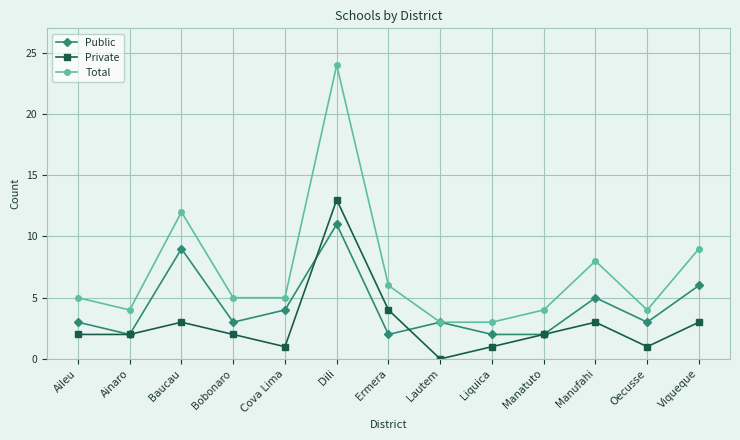

How many positive values does the Private series have?

12